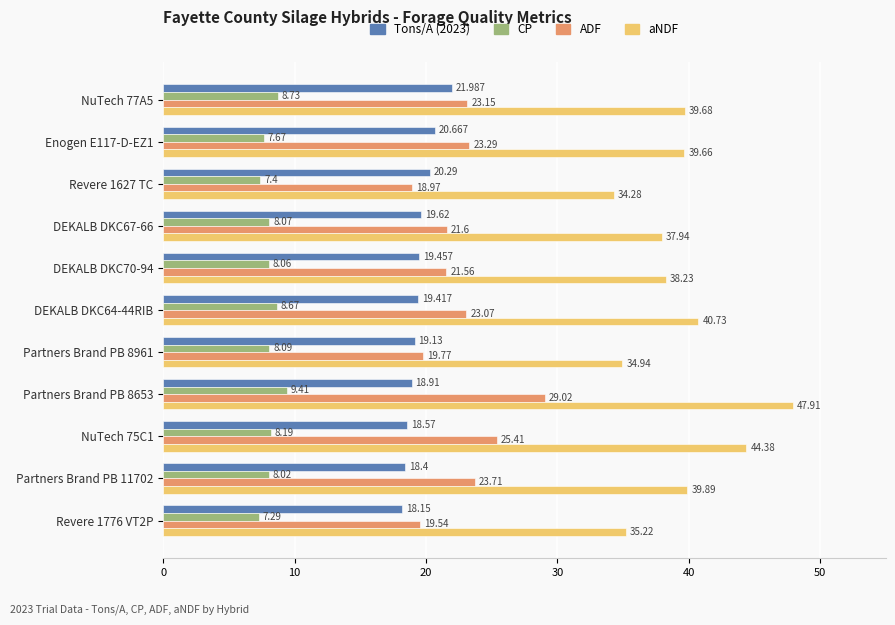

Which series has the widest spread of values?

aNDF